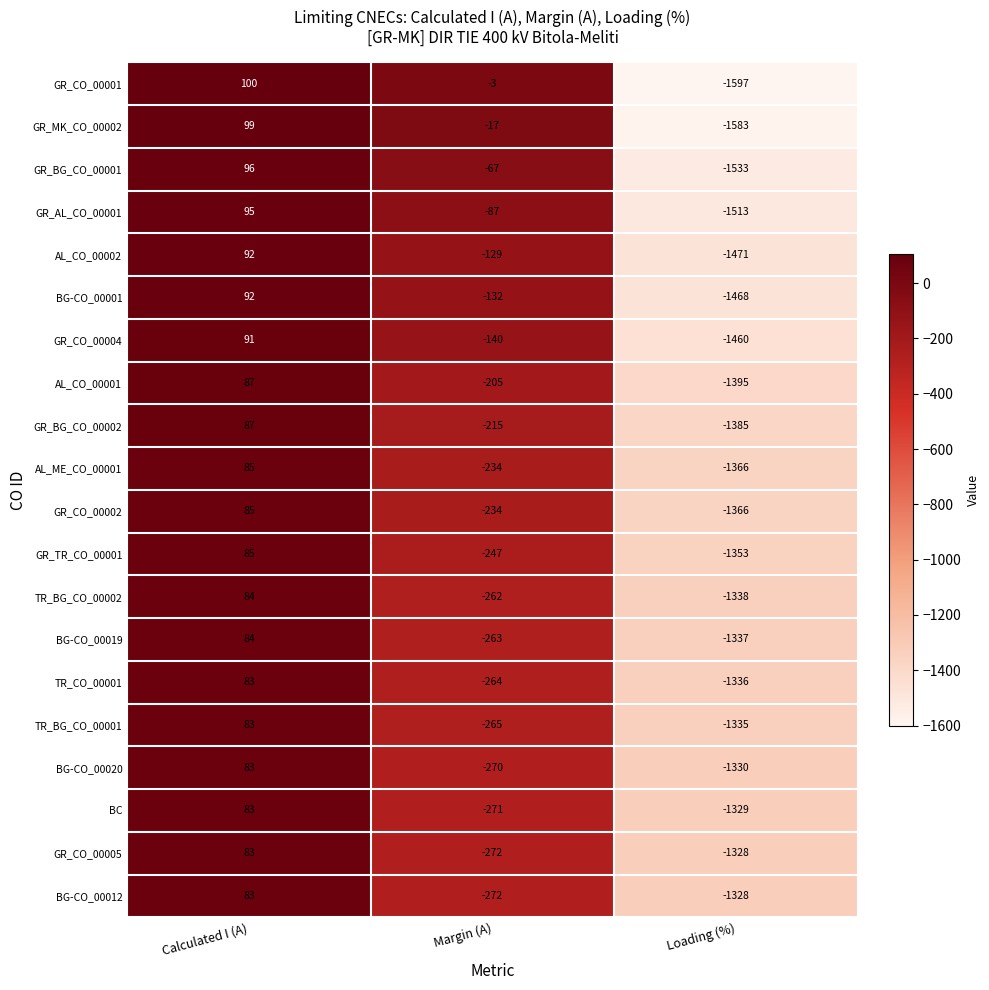

List the labels in order of BC value, largest first.

Calculated I (A), Margin (A), Loading (%)